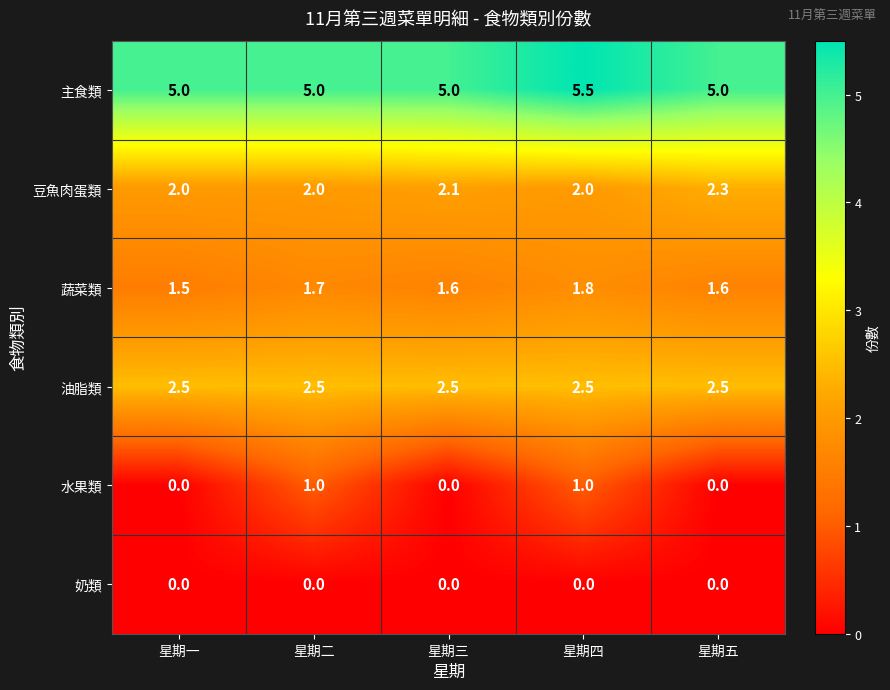

What is the difference between the highest and lowest values at 星期五?

5.0